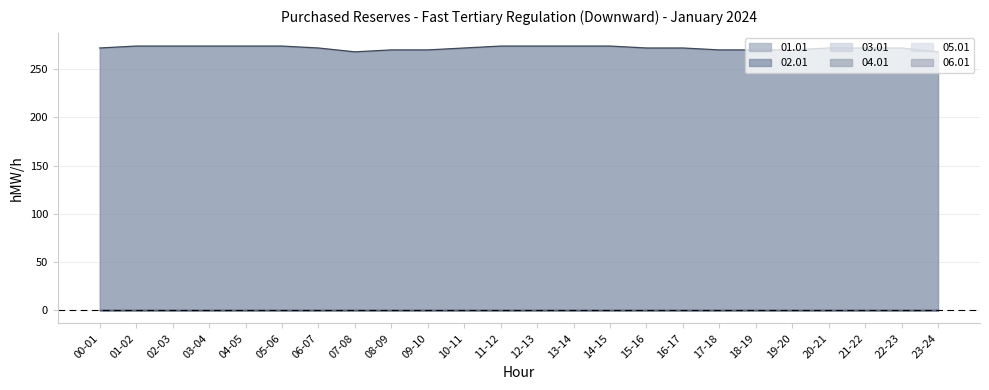

True or false: 03.01 has more than 1 interior local peaks.

False